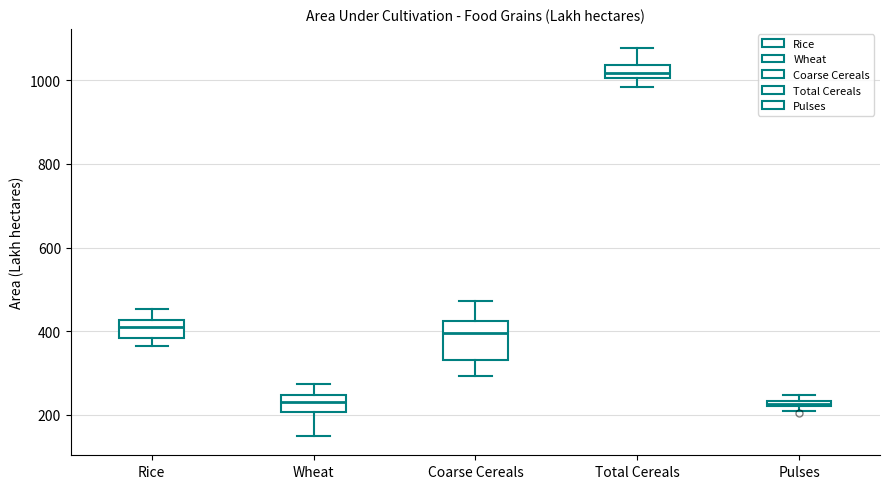

Where is the lower edge of the box for Total Cereals on the y-axis? The values are not printed on the chart, so give them approximately, as read against the axis.

1000